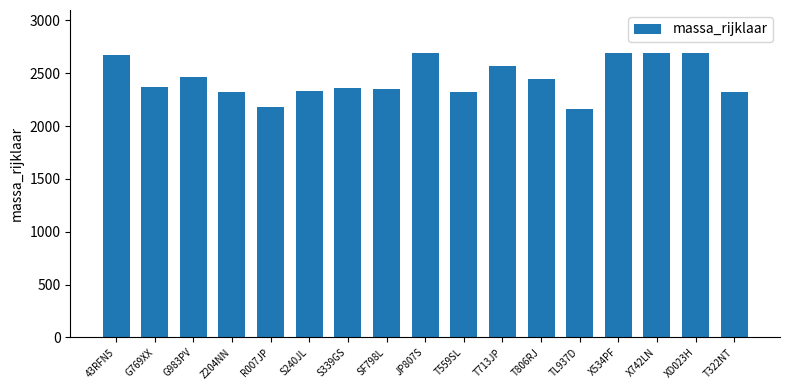

Are the bars horizontal?

No